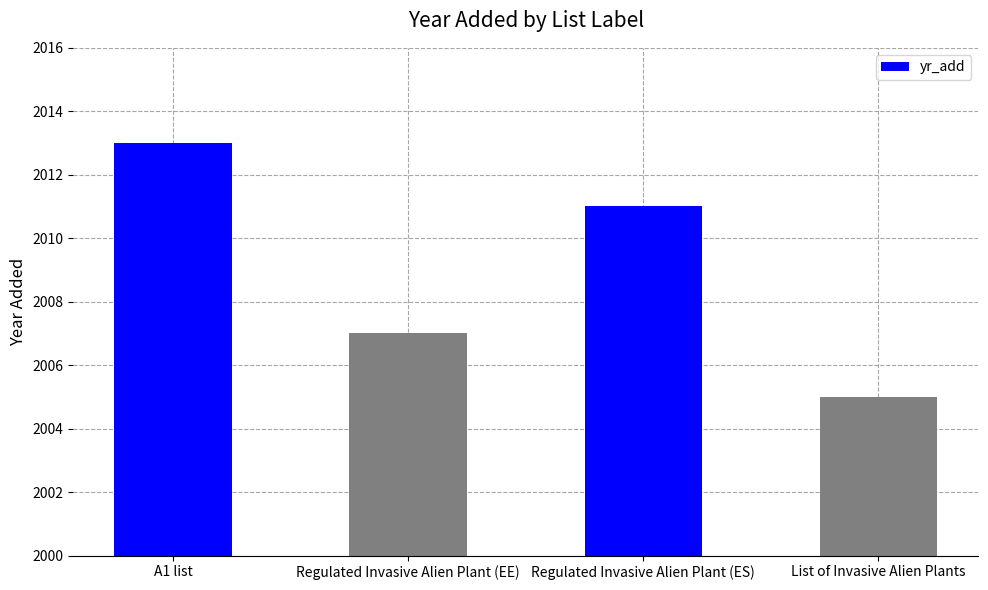

What position from the right is List of Invasive Alien Plants?

1